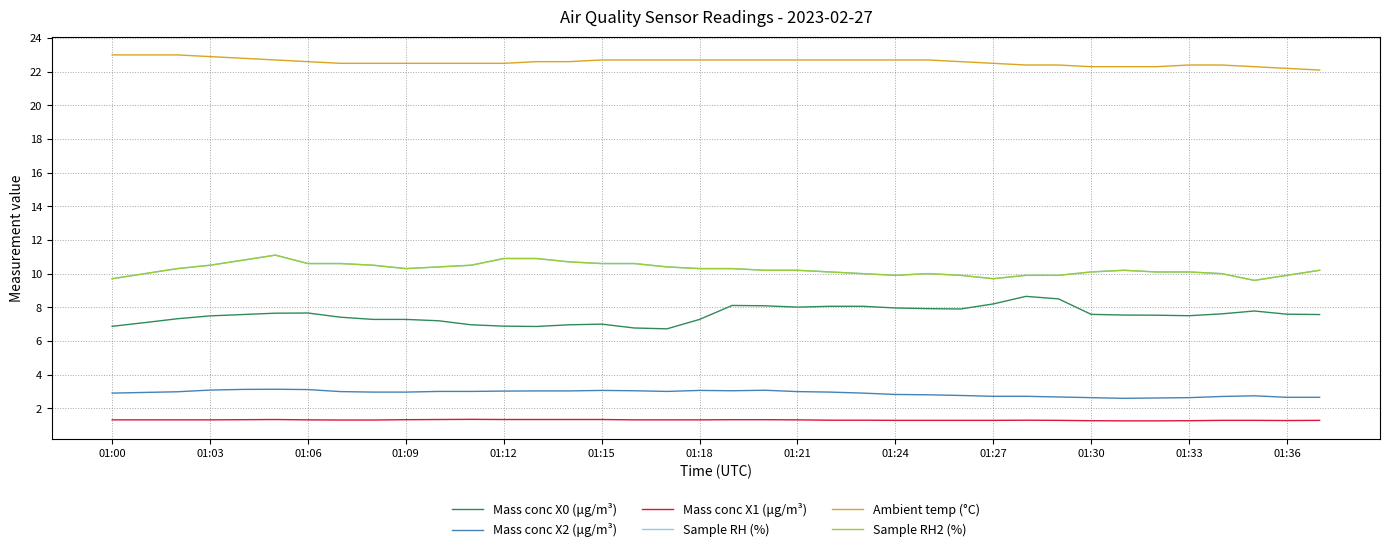

Does the chart display data point markers on the line(s)?

No